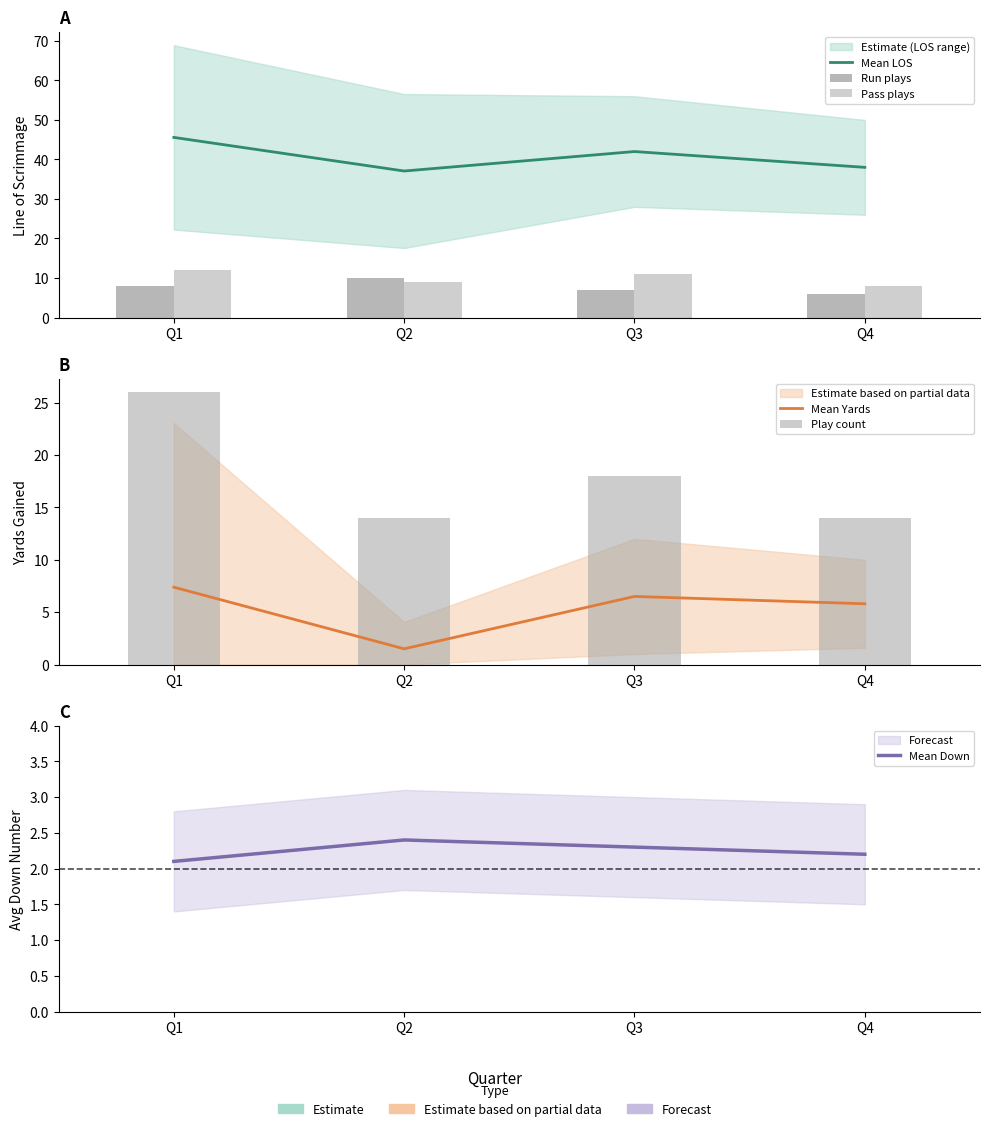

Between Q4 and Q2, which is larger?

Q4